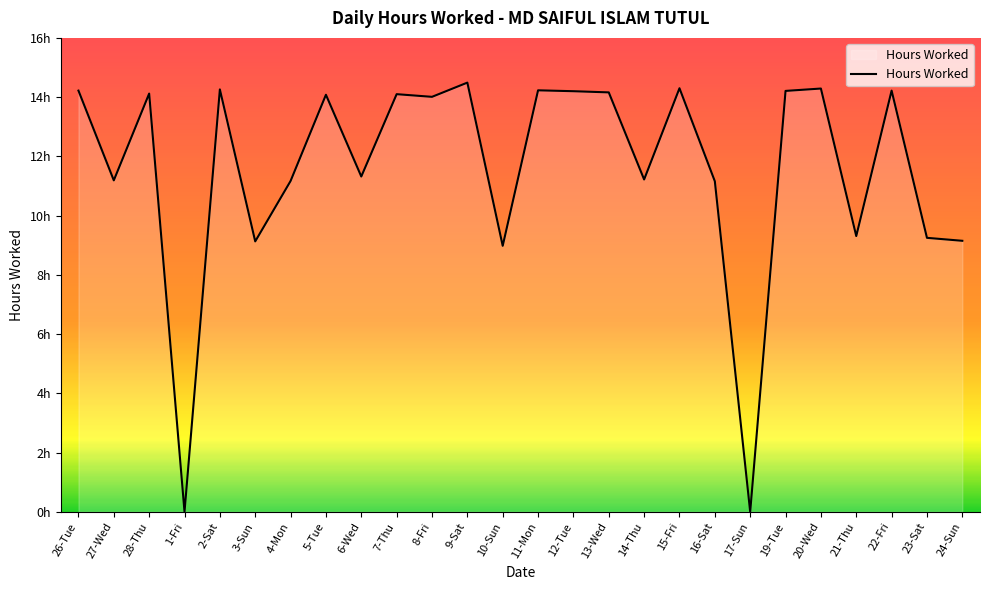

Does the chart have visible grid lines?

No